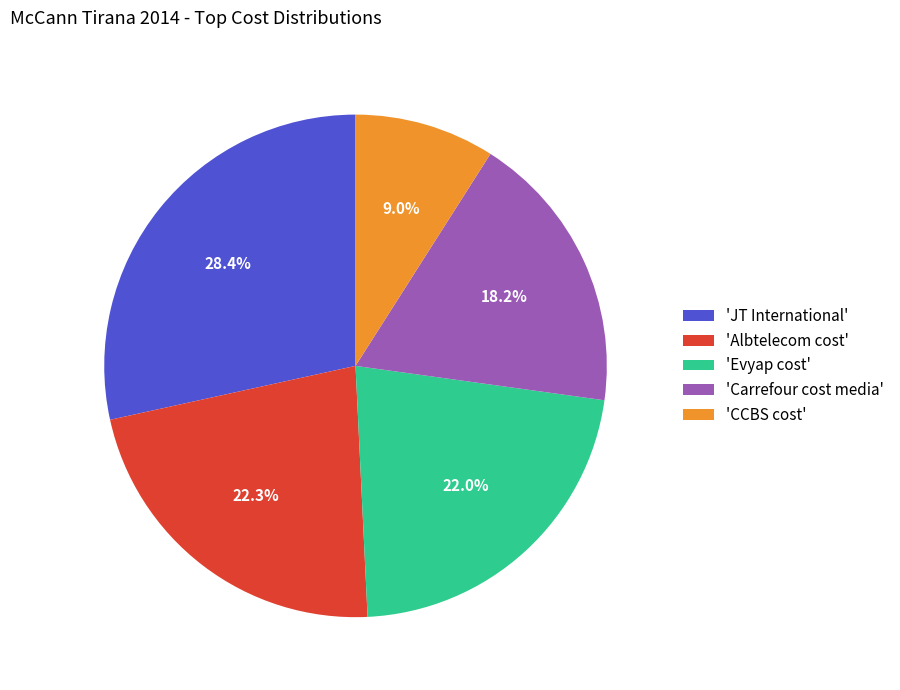

To the nearest percent, what is the difference between the largest and smallest slice percentages?

19%